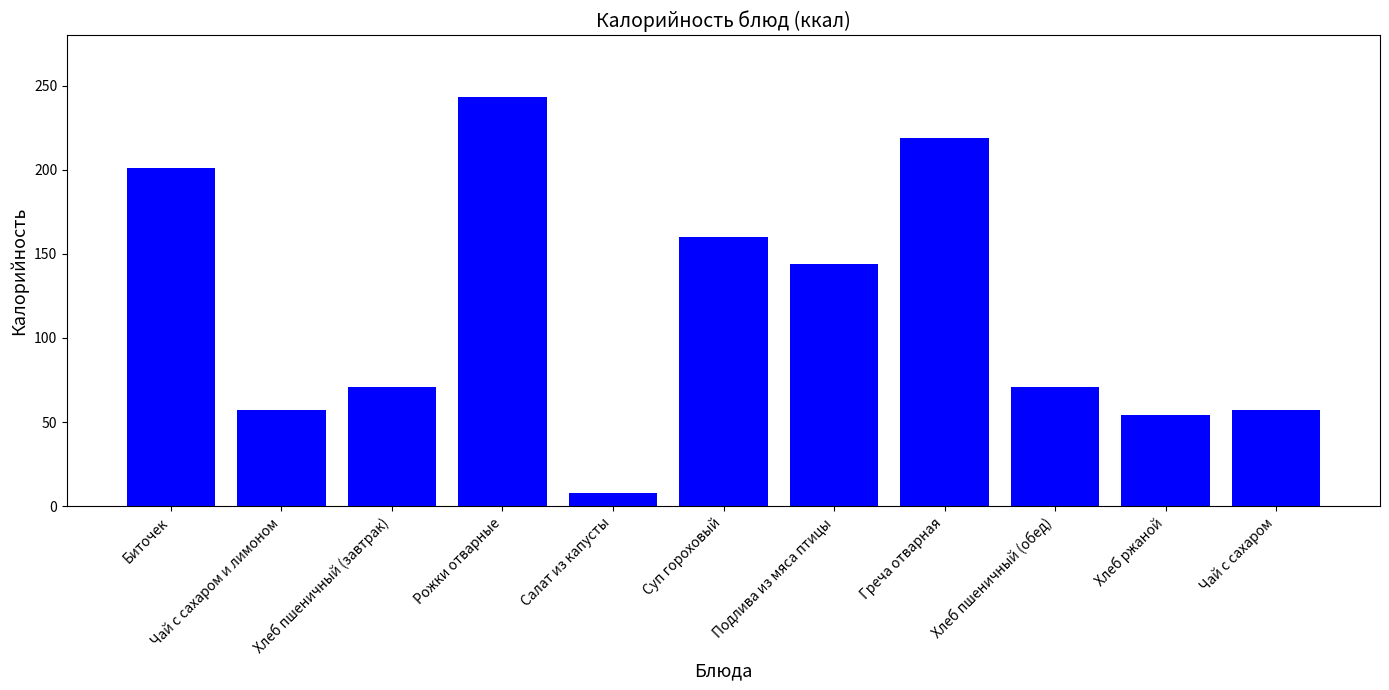

Where is the data nearest to the value 125?

Подлива из мяса птицы